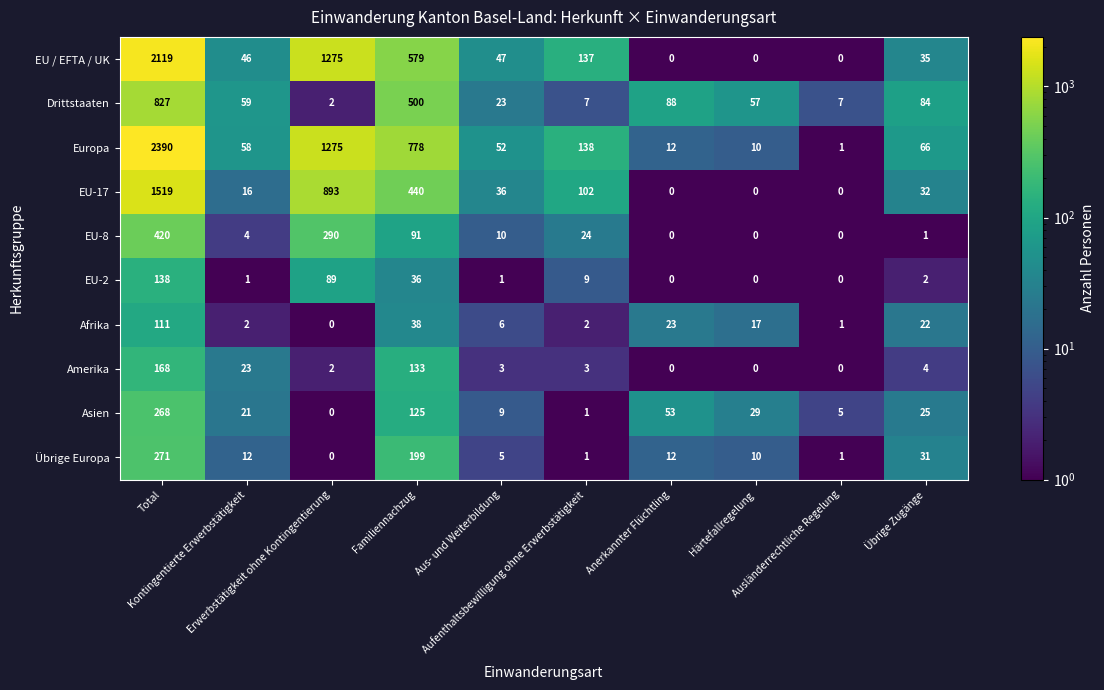

What is the highest value of the EU-8 series?

420